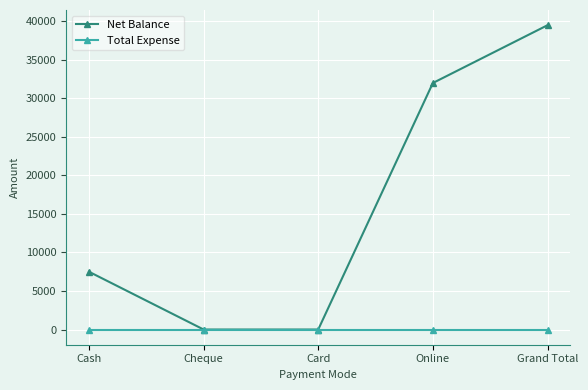

Read the Net Balance value at Online, to the nearest 10.

32000